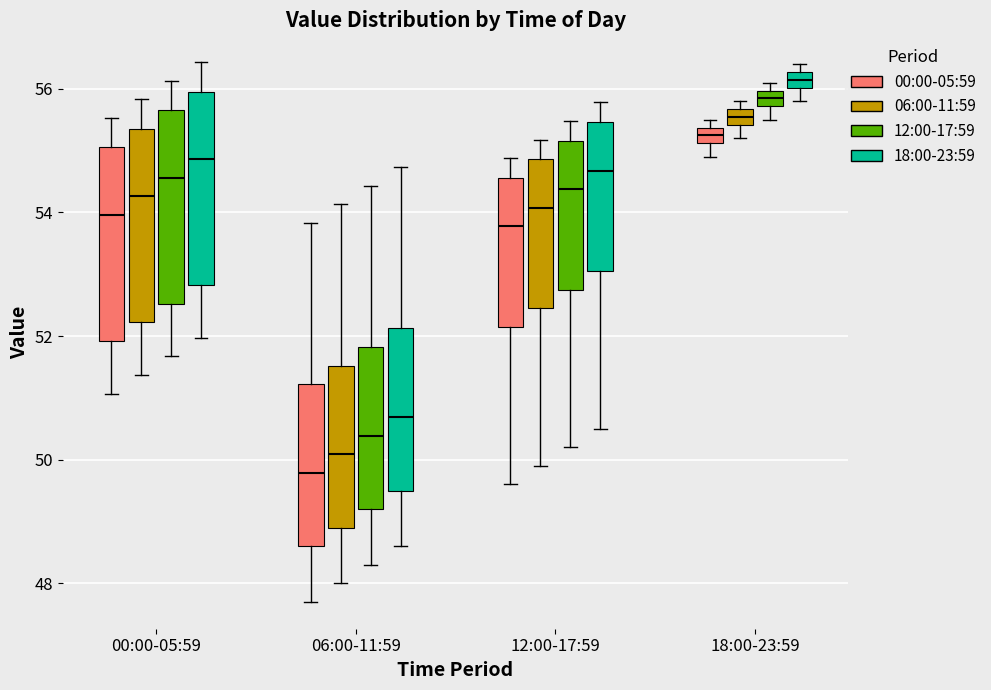

Where is the upper edge of the box for 18:00-23:59 (06:00-11:59) on the y-axis? The values are not printed on the chart, so give them approximately, as read against the axis.

55.6